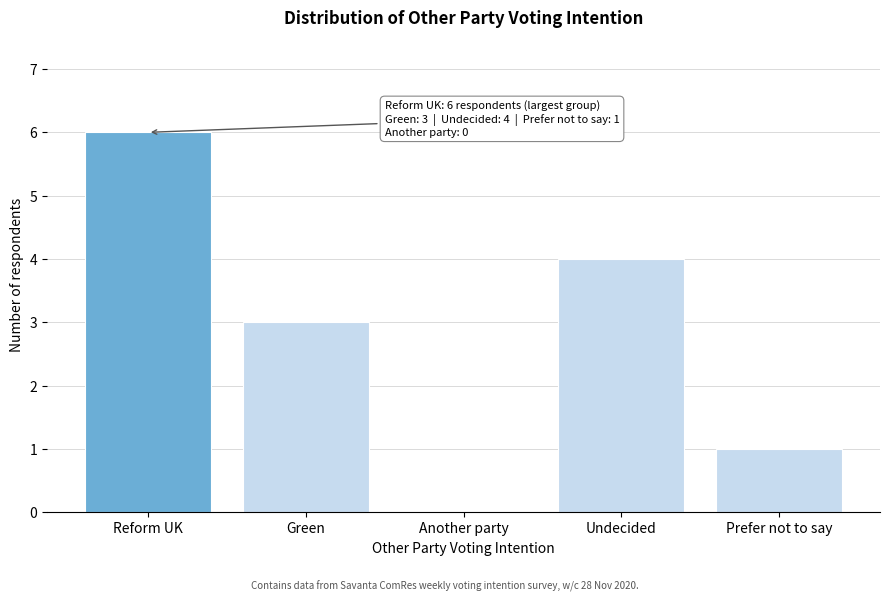

Reading left to right, extract all data points from this chart.

Reform UK=6	Green=3	Another party=0	Undecided=4	Prefer not to say=1